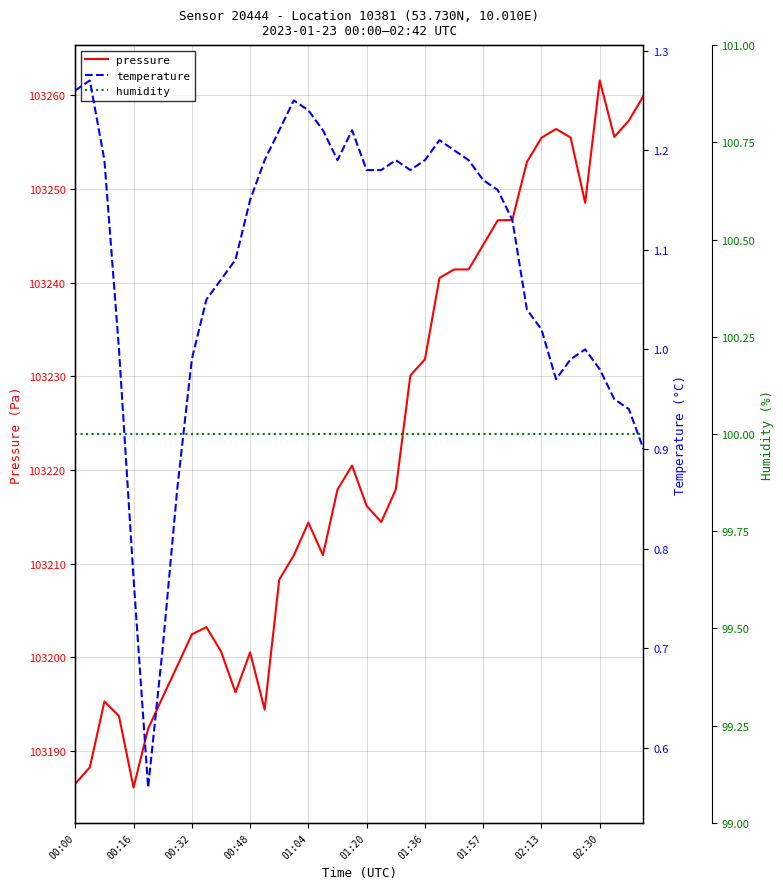

True or false: humidity and pressure intersect in this chart.

False